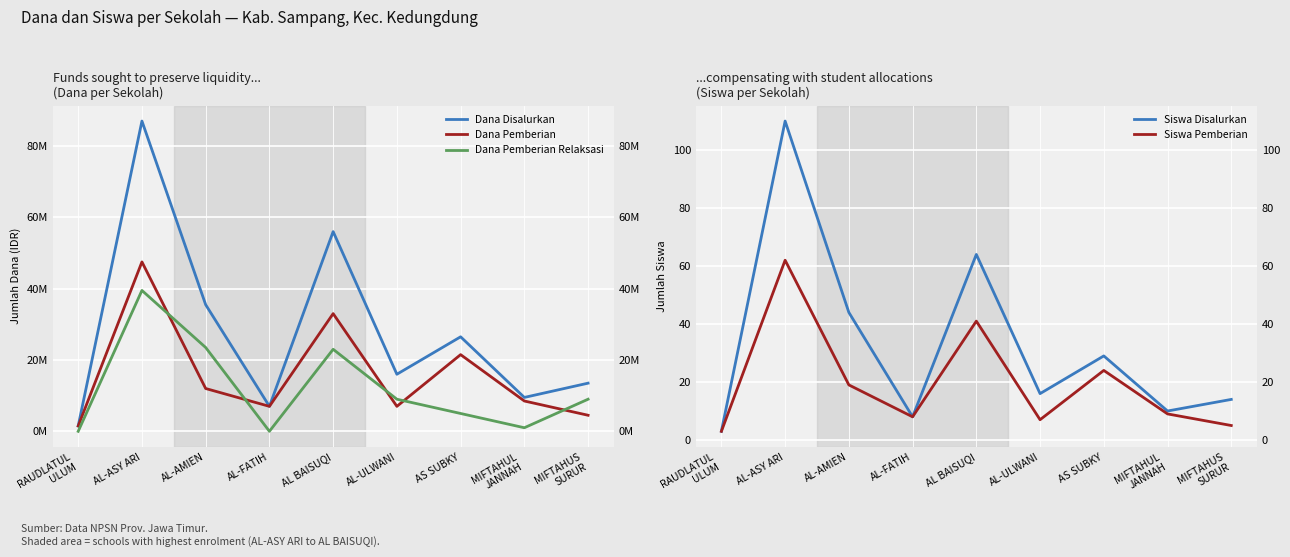

Reading left to right, list all the values displayed in this chart.

Dana Disalurkan: 1500000	87000000	35500000	7000000	56000000	16000000	26500000	9500000	13500000
Dana Pemberian: 1500000	47500000	12000000	7000000	33000000	7000000	21500000	8500000	4500000
Dana Pemberian Relaksasi: 0	39500000	23500000	0	23000000	9000000	5000000	1000000	9000000
Siswa Disalurkan: 3	110	44	8	64	16	29	10	14
Siswa Pemberian: 3	62	19	8	41	7	24	9	5